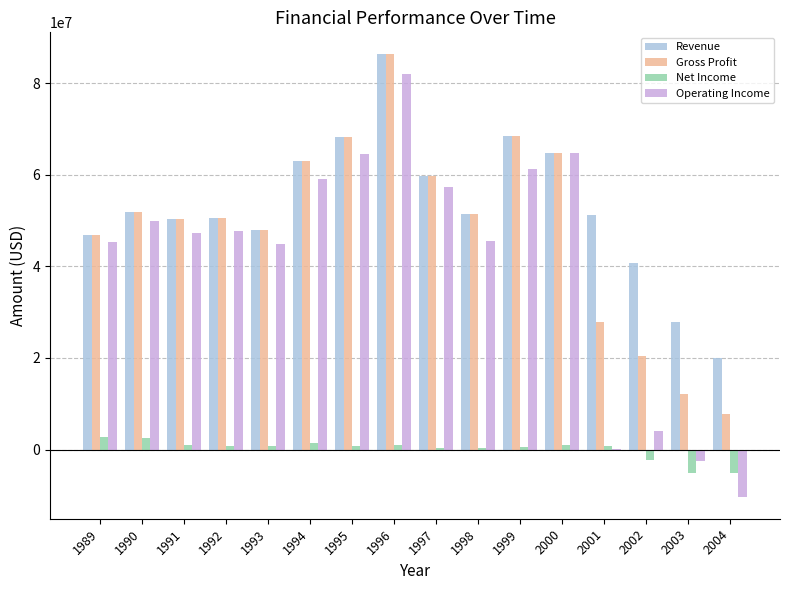

Between 1996 and 2003, which series saw the biggest shift?

Operating Income